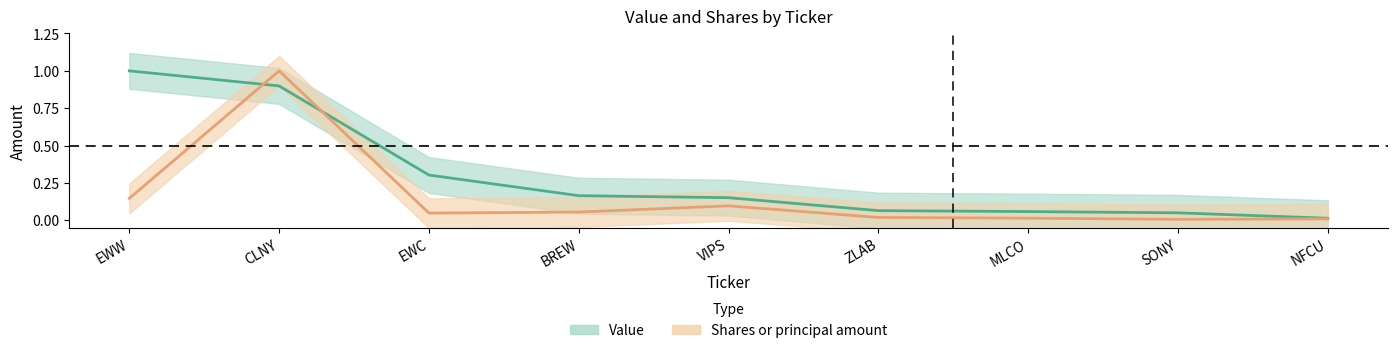

What is the greatest value displayed?

1.0